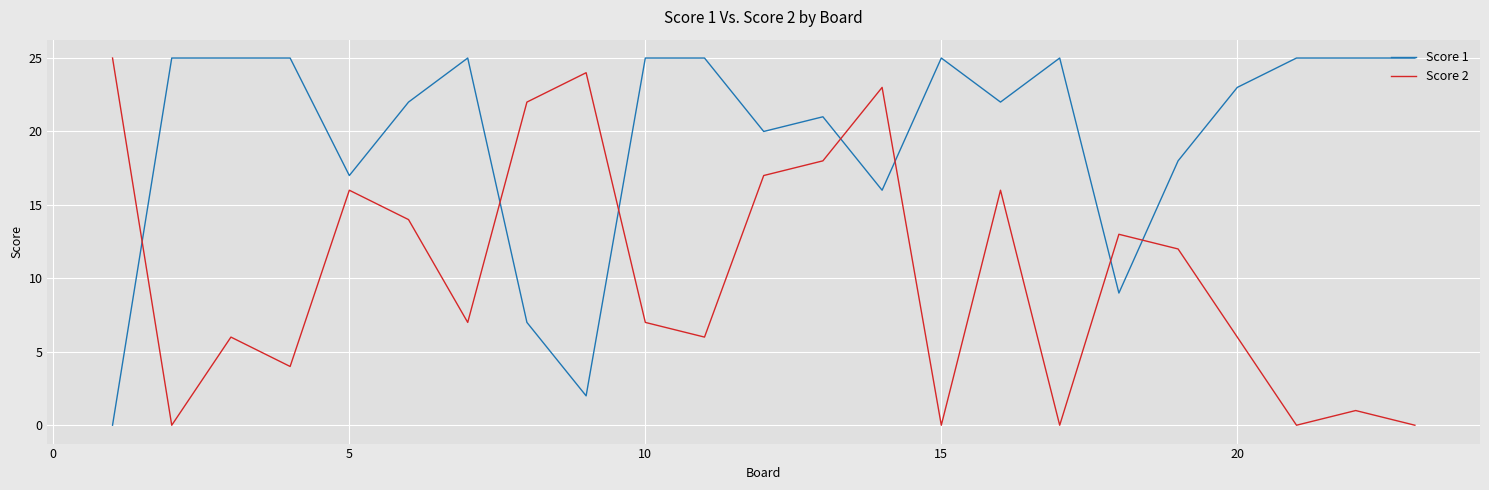

What is the greatest value displayed?

25